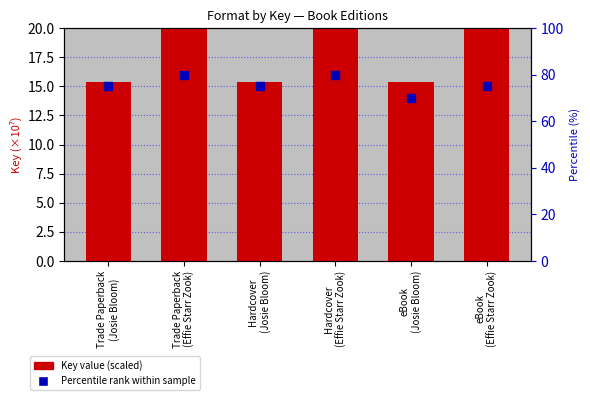

At which category is the sum across all series the highest?

Trade Paperback
(Effie Starr Zook)